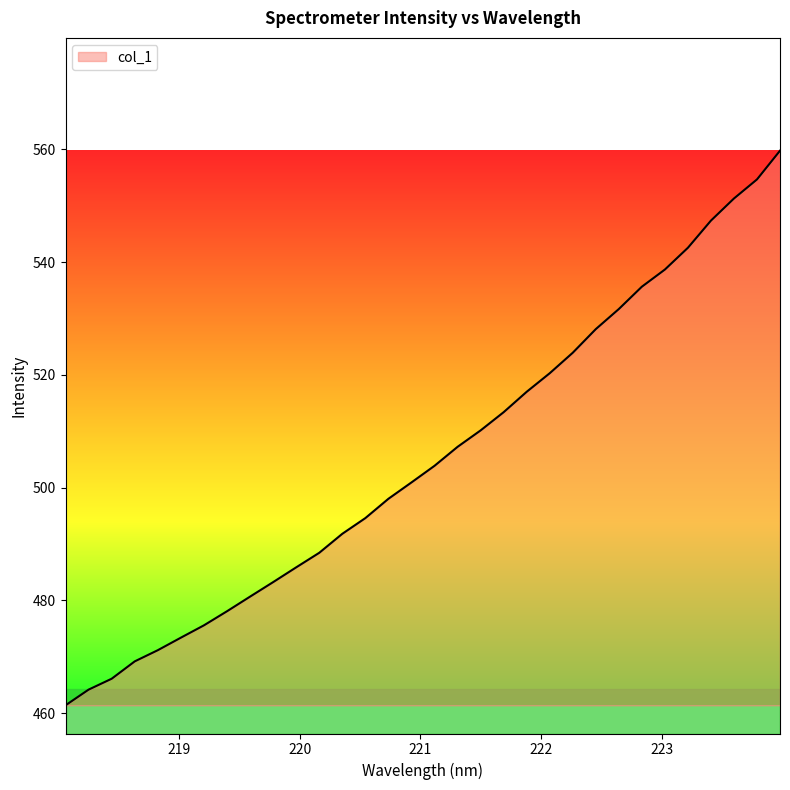

What is the difference between the maximum and minimum values?

98.3